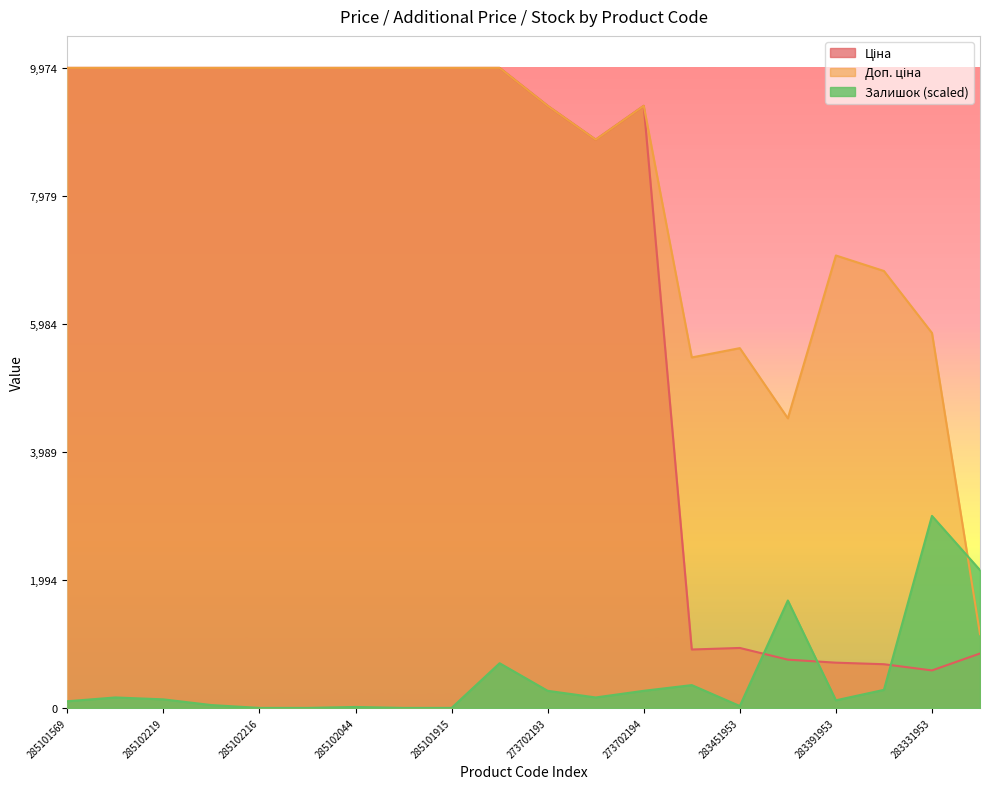

Count the number of data series in this chart.

3